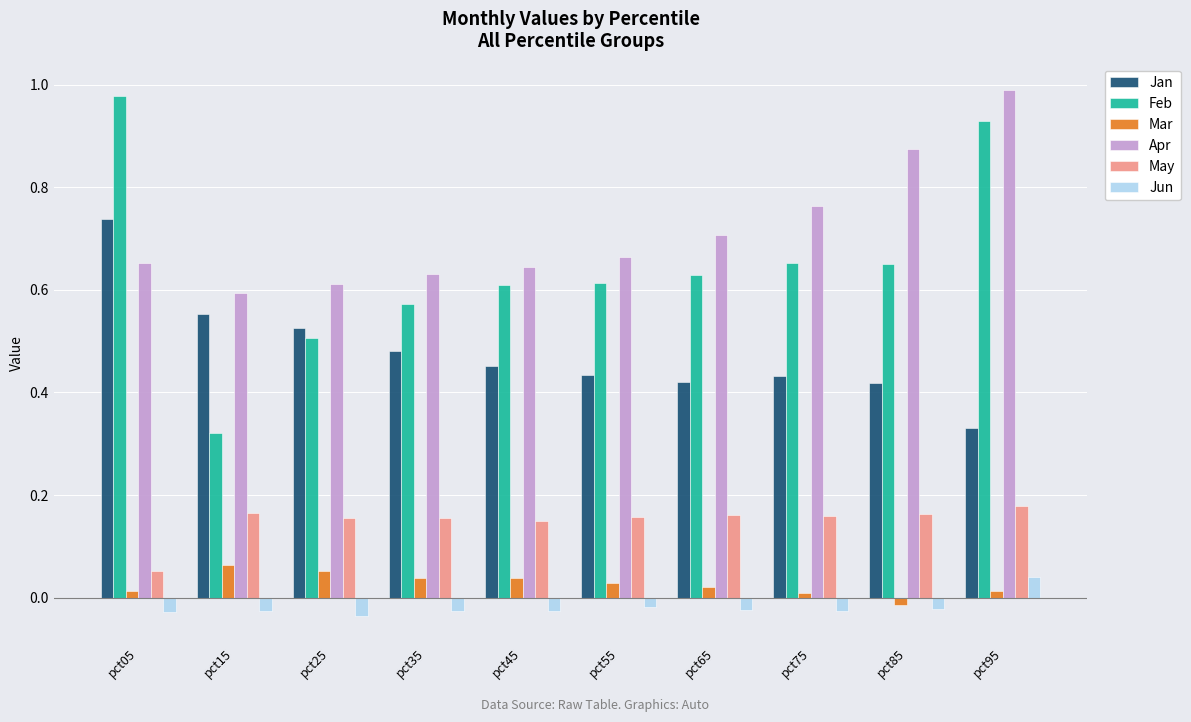

Which series has the largest total across all categories?

Apr